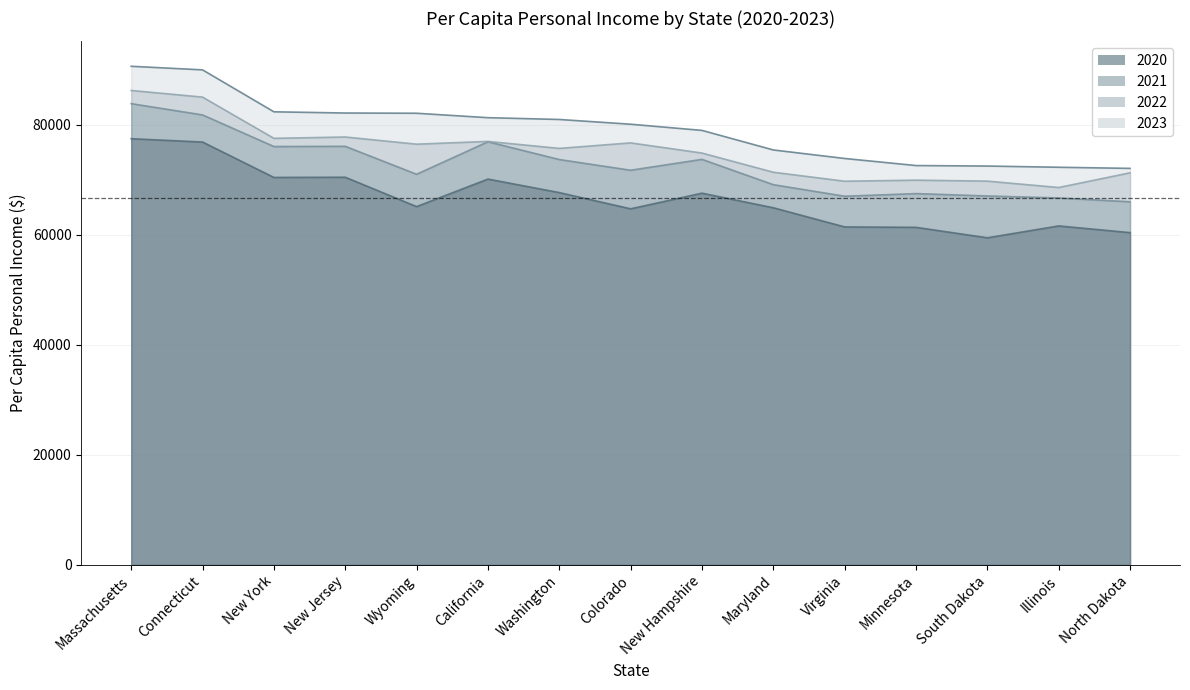

True or false: 2021 has more than 2 interior local peaks.

True